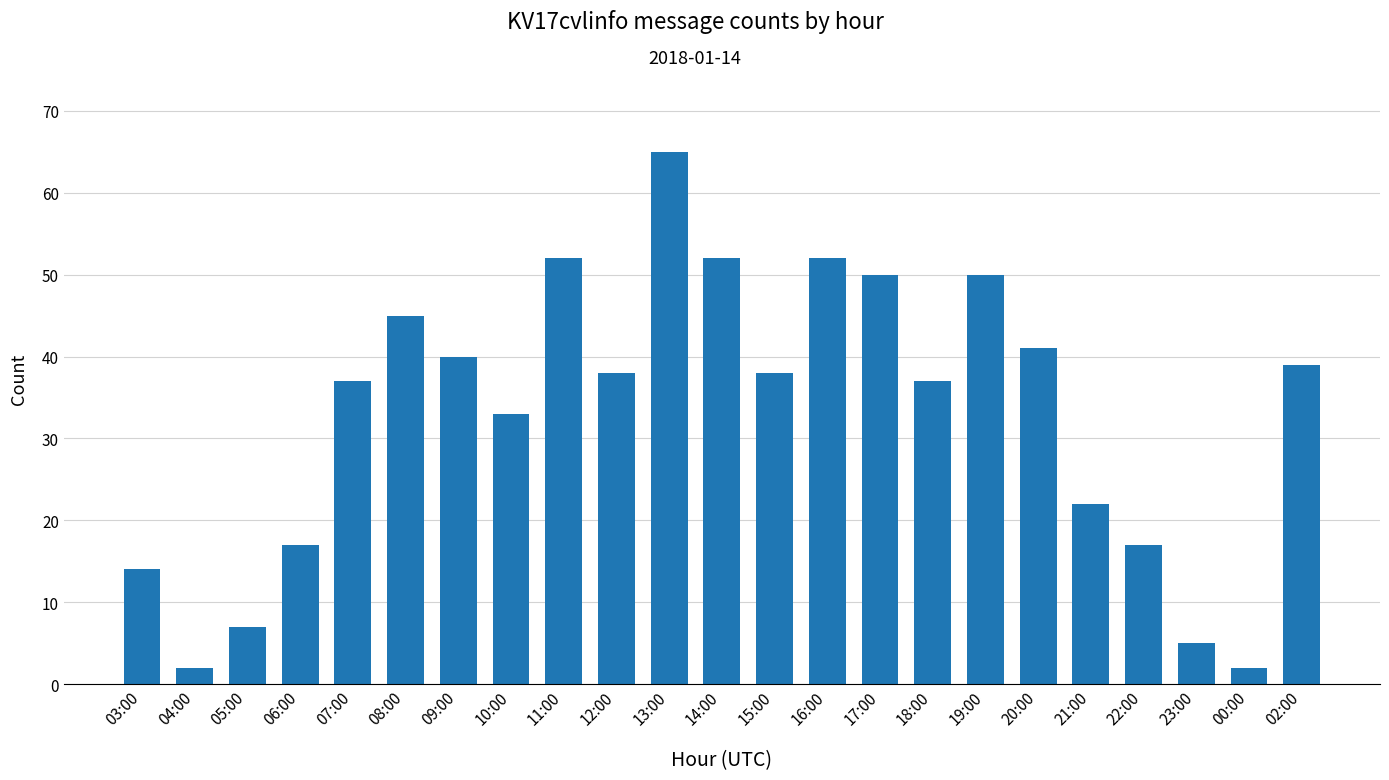

What is the change in value from 06:00 to 07:00?

+20